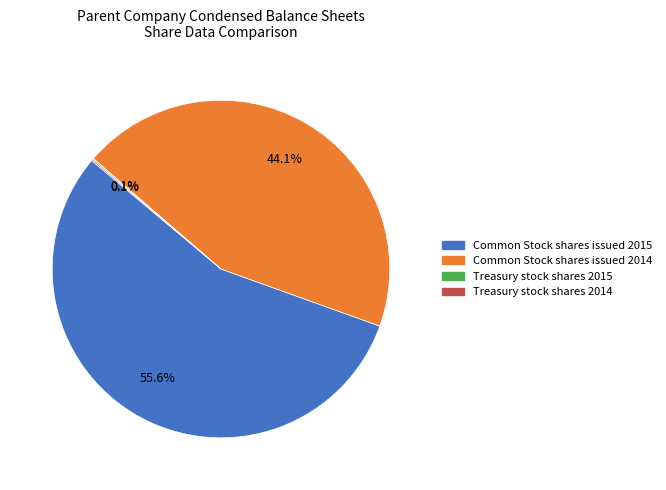

To the nearest percent, what portion does Common Stock shares issued 2014 represent?

44%